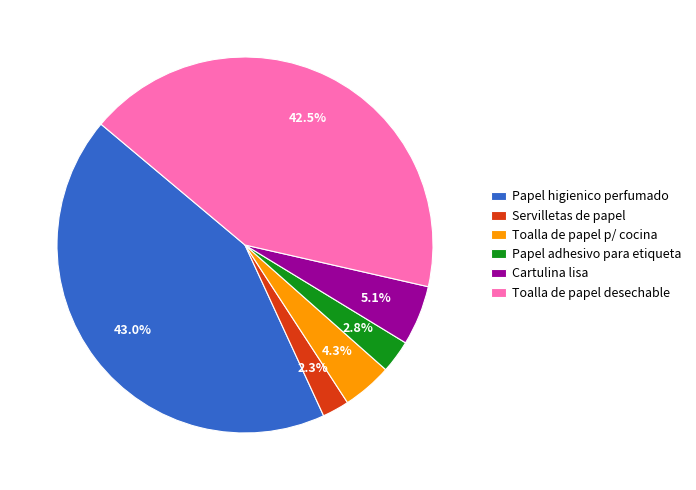

Which slice is the smallest?

Servilletas de papel